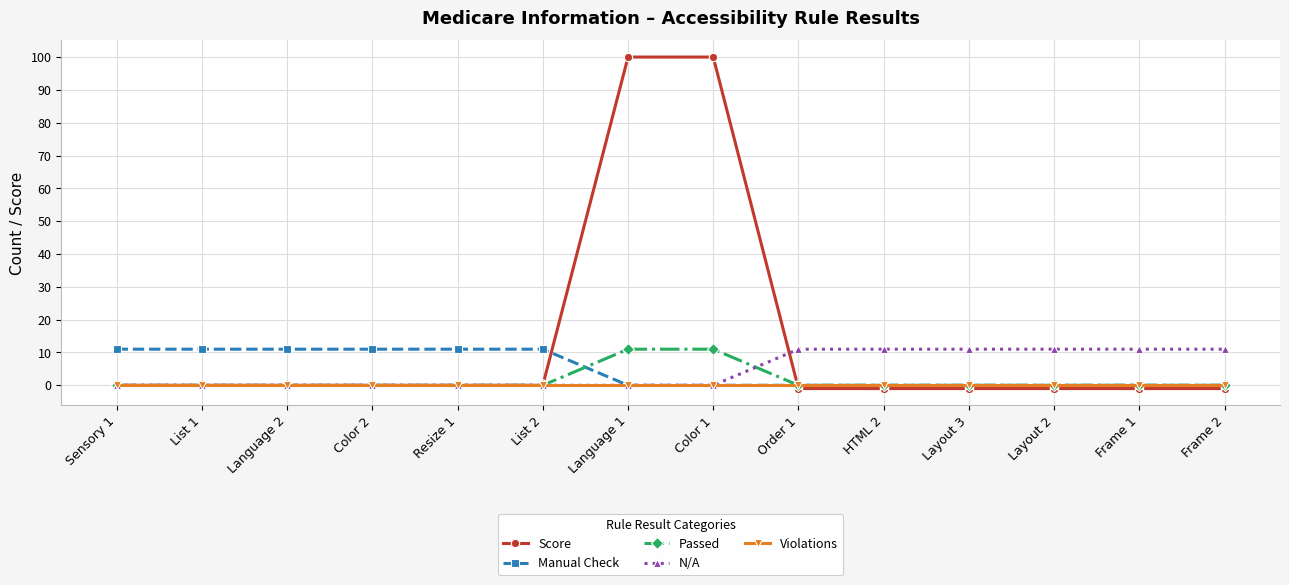

Reading left to right, transcribe all the data shown in this chart.

Score: Sensory 1=0	List 1=0	Language 2=0	Color 2=0	Resize 1=0	List 2=0	Language 1=100	Color 1=100	Order 1=-1	HTML 2=-1	Layout 3=-1	Layout 2=-1	Frame 1=-1	Frame 2=-1
Manual Check: Sensory 1=11	List 1=11	Language 2=11	Color 2=11	Resize 1=11	List 2=11	Language 1=0	Color 1=0	Order 1=0	HTML 2=0	Layout 3=0	Layout 2=0	Frame 1=0	Frame 2=0
Passed: Sensory 1=0	List 1=0	Language 2=0	Color 2=0	Resize 1=0	List 2=0	Language 1=11	Color 1=11	Order 1=0	HTML 2=0	Layout 3=0	Layout 2=0	Frame 1=0	Frame 2=0
N/A: Sensory 1=0	List 1=0	Language 2=0	Color 2=0	Resize 1=0	List 2=0	Language 1=0	Color 1=0	Order 1=11	HTML 2=11	Layout 3=11	Layout 2=11	Frame 1=11	Frame 2=11
Violations: Sensory 1=0	List 1=0	Language 2=0	Color 2=0	Resize 1=0	List 2=0	Language 1=0	Color 1=0	Order 1=0	HTML 2=0	Layout 3=0	Layout 2=0	Frame 1=0	Frame 2=0